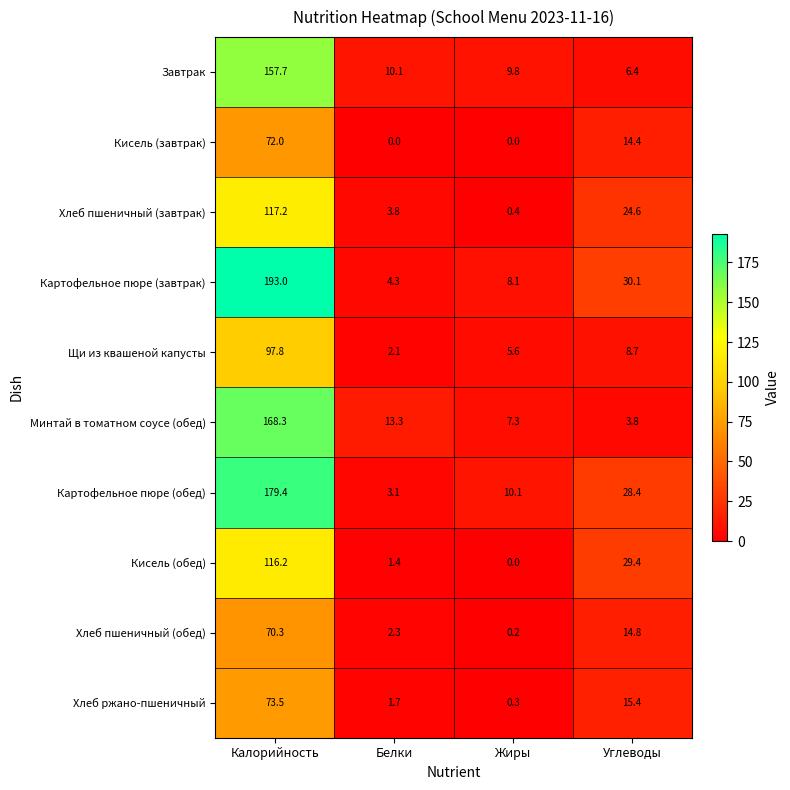

At Калорийность, list the series in order from largest to smallest.

Картофельное пюре (завтрак), Картофельное пюре (обед), Минтай в томатном соусе (обед), Завтрак, Хлеб пшеничный (завтрак), Кисель (обед), Щи из квашеной капусты, Хлеб ржано-пшеничный, Кисель (завтрак), Хлеб пшеничный (обед)